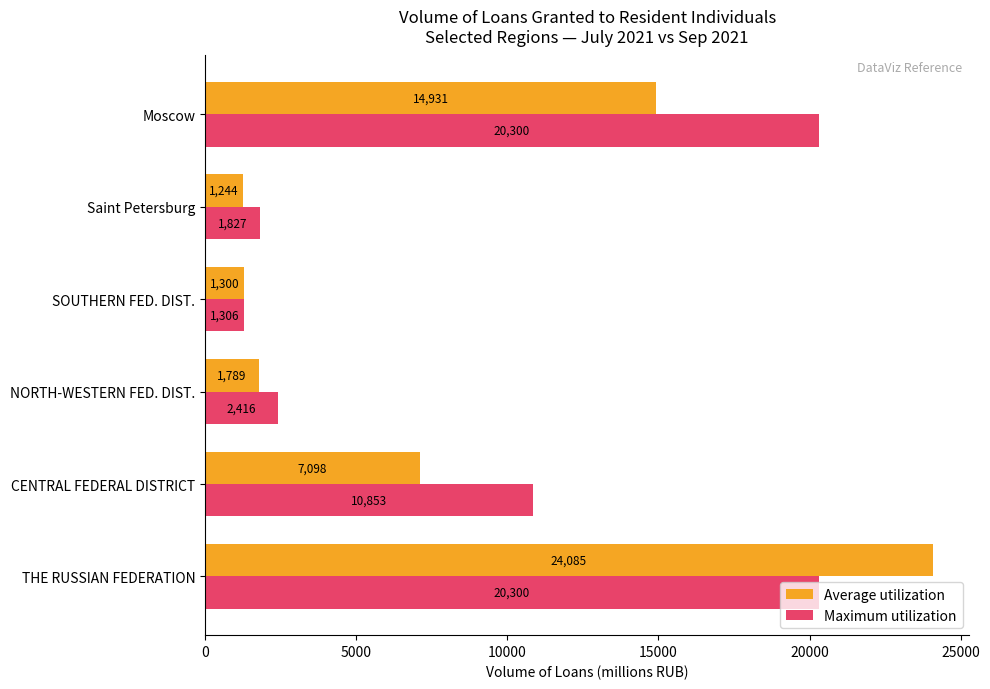

How many values in the Average utilization series are below 7098?

3